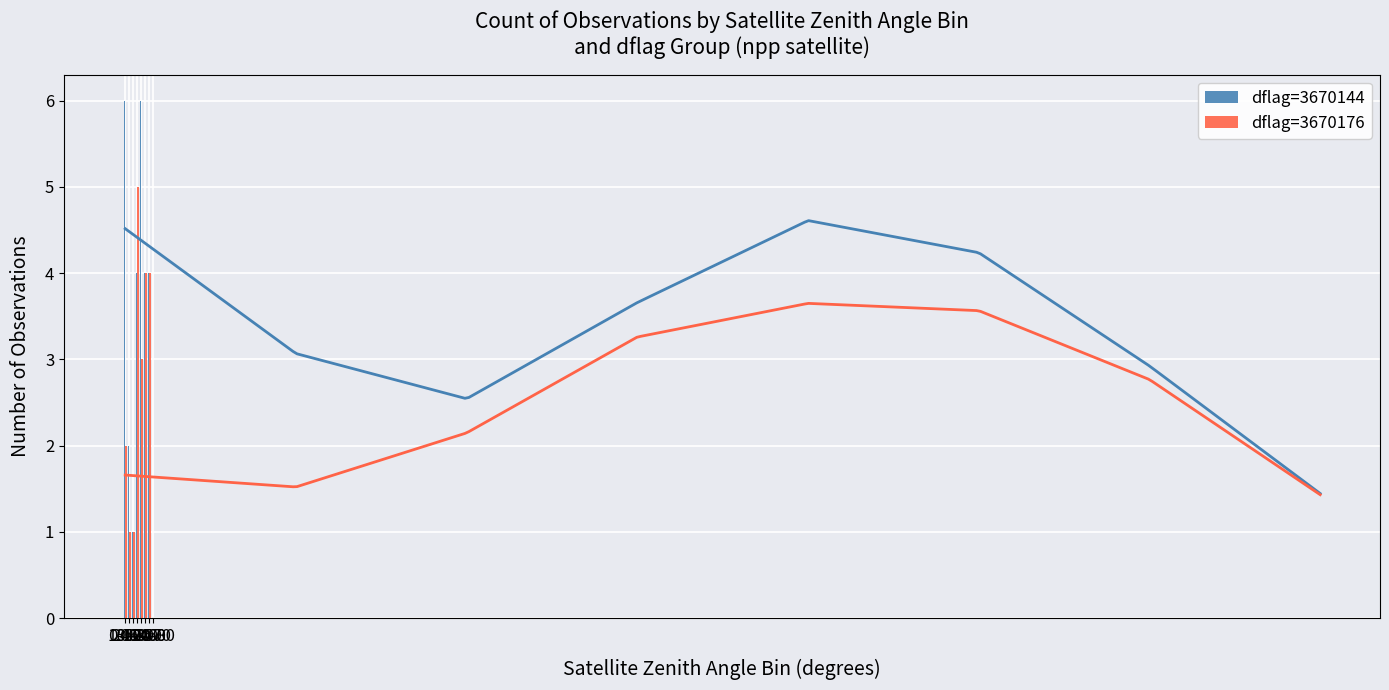

What position from the left is 40-50?

5